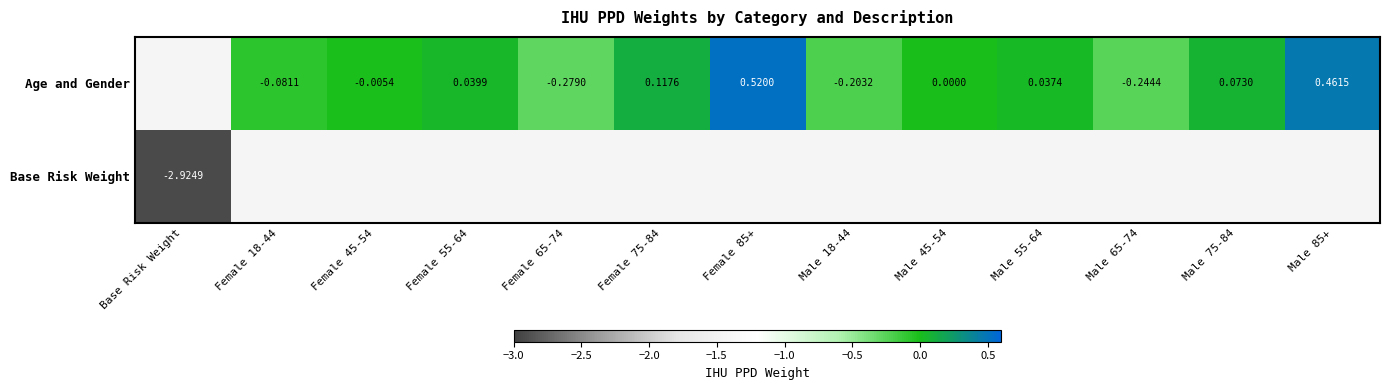

What is the smallest value displayed?

-2.9